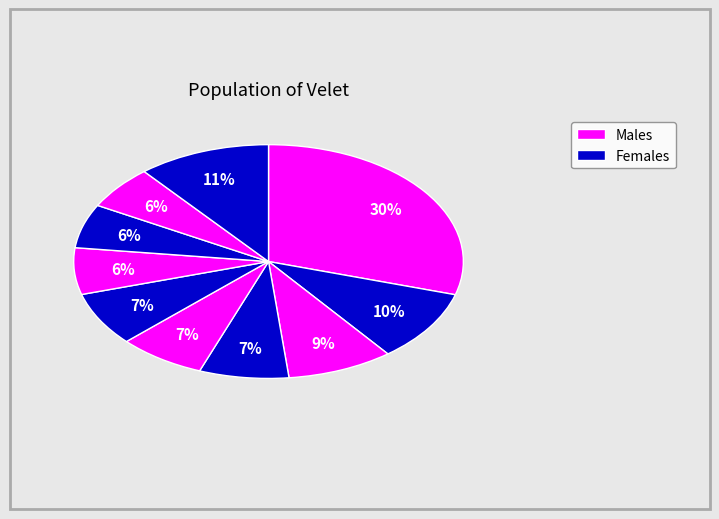

Count the number of slices in the pie.

10